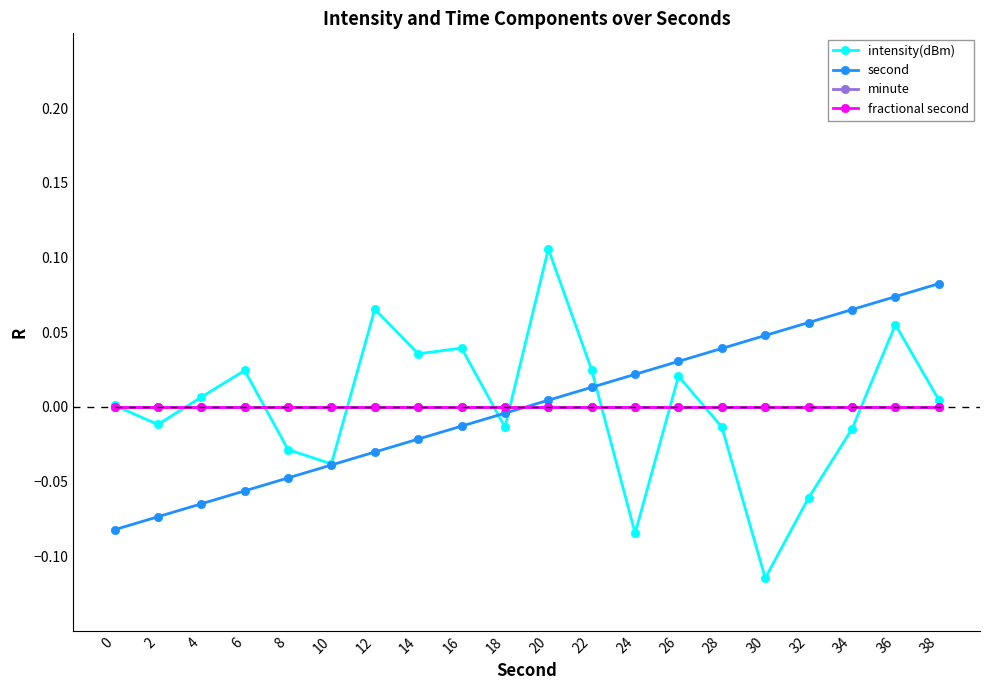

Is this an area chart (filled region under the line)?

No